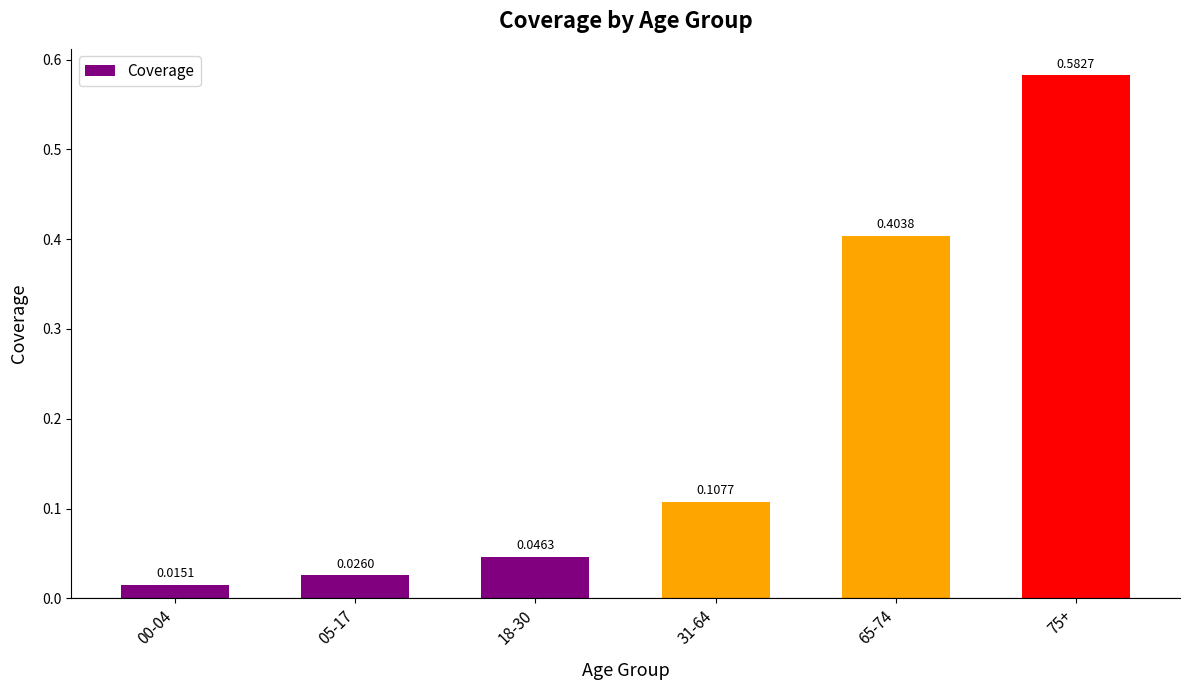

Does the chart contain any negative values?

No